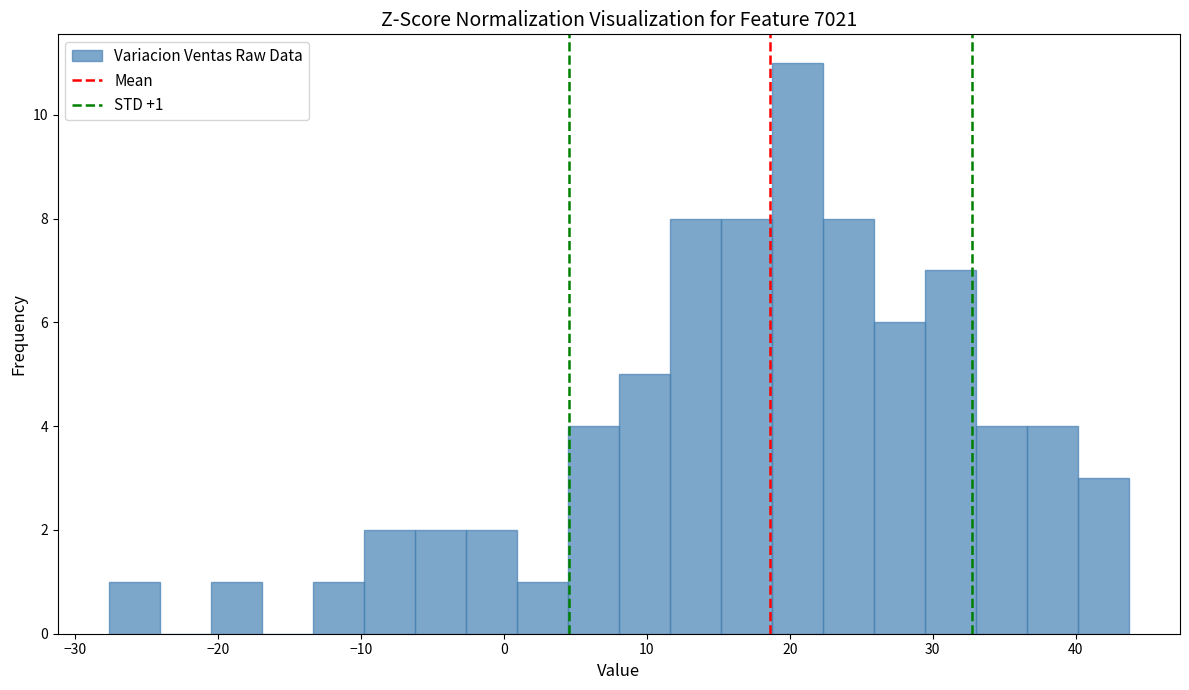

Read against the x-axis, roughly where is the centre of the tallest bar?

21